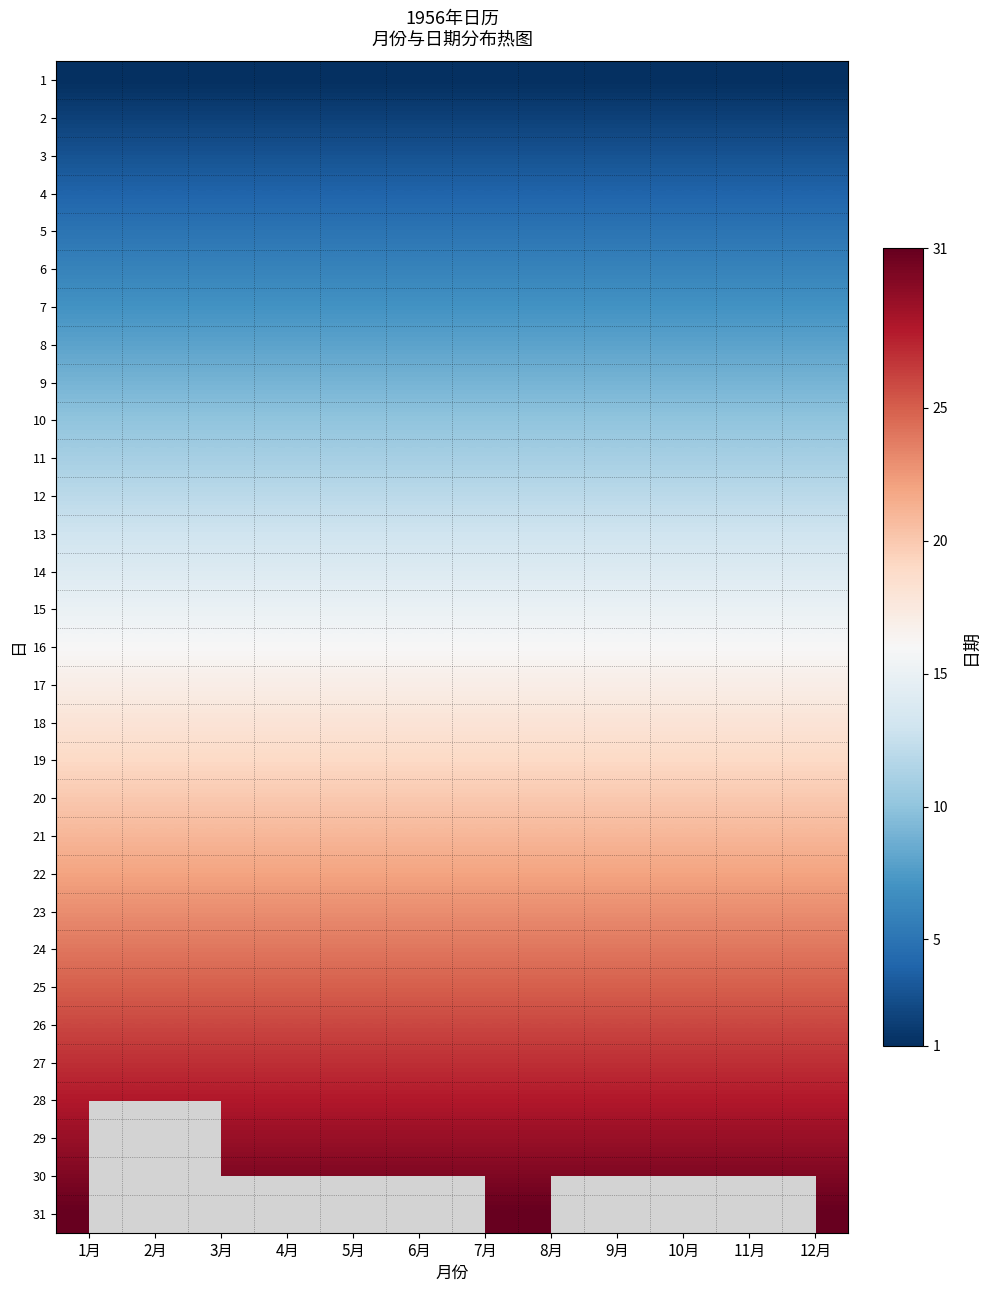

Reading left to right, transcribe all the data shown in this chart.

1: 1月=1	2月=1	3月=1	4月=1	5月=1	6月=1	7月=1	8月=1	9月=1	10月=1	11月=1	12月=1
2: 1月=2	2月=2	3月=2	4月=2	5月=2	6月=2	7月=2	8月=2	9月=2	10月=2	11月=2	12月=2
3: 1月=3	2月=3	3月=3	4月=3	5月=3	6月=3	7月=3	8月=3	9月=3	10月=3	11月=3	12月=3
4: 1月=4	2月=4	3月=4	4月=4	5月=4	6月=4	7月=4	8月=4	9月=4	10月=4	11月=4	12月=4
5: 1月=5	2月=5	3月=5	4月=5	5月=5	6月=5	7月=5	8月=5	9月=5	10月=5	11月=5	12月=5
6: 1月=6	2月=6	3月=6	4月=6	5月=6	6月=6	7月=6	8月=6	9月=6	10月=6	11月=6	12月=6
7: 1月=7	2月=7	3月=7	4月=7	5月=7	6月=7	7月=7	8月=7	9月=7	10月=7	11月=7	12月=7
8: 1月=8	2月=8	3月=8	4月=8	5月=8	6月=8	7月=8	8月=8	9月=8	10月=8	11月=8	12月=8
9: 1月=9	2月=9	3月=9	4月=9	5月=9	6月=9	7月=9	8月=9	9月=9	10月=9	11月=9	12月=9
10: 1月=10	2月=10	3月=10	4月=10	5月=10	6月=10	7月=10	8月=10	9月=10	10月=10	11月=10	12月=10
11: 1月=11	2月=11	3月=11	4月=11	5月=11	6月=11	7月=11	8月=11	9月=11	10月=11	11月=11	12月=11
12: 1月=12	2月=12	3月=12	4月=12	5月=12	6月=12	7月=12	8月=12	9月=12	10月=12	11月=12	12月=12
13: 1月=13	2月=13	3月=13	4月=13	5月=13	6月=13	7月=13	8月=13	9月=13	10月=13	11月=13	12月=13
14: 1月=14	2月=14	3月=14	4月=14	5月=14	6月=14	7月=14	8月=14	9月=14	10月=14	11月=14	12月=14
15: 1月=15	2月=15	3月=15	4月=15	5月=15	6月=15	7月=15	8月=15	9月=15	10月=15	11月=15	12月=15
16: 1月=16	2月=16	3月=16	4月=16	5月=16	6月=16	7月=16	8月=16	9月=16	10月=16	11月=16	12月=16
17: 1月=17	2月=17	3月=17	4月=17	5月=17	6月=17	7月=17	8月=17	9月=17	10月=17	11月=17	12月=17
18: 1月=18	2月=18	3月=18	4月=18	5月=18	6月=18	7月=18	8月=18	9月=18	10月=18	11月=18	12月=18
19: 1月=19	2月=19	3月=19	4月=19	5月=19	6月=19	7月=19	8月=19	9月=19	10月=19	11月=19	12月=19
20: 1月=20	2月=20	3月=20	4月=20	5月=20	6月=20	7月=20	8月=20	9月=20	10月=20	11月=20	12月=20
21: 1月=21	2月=21	3月=21	4月=21	5月=21	6月=21	7月=21	8月=21	9月=21	10月=21	11月=21	12月=21
22: 1月=22	2月=22	3月=22	4月=22	5月=22	6月=22	7月=22	8月=22	9月=22	10月=22	11月=22	12月=22
23: 1月=23	2月=23	3月=23	4月=23	5月=23	6月=23	7月=23	8月=23	9月=23	10月=23	11月=23	12月=23
24: 1月=24	2月=24	3月=24	4月=24	5月=24	6月=24	7月=24	8月=24	9月=24	10月=24	11月=24	12月=24
25: 1月=25	2月=25	3月=25	4月=25	5月=25	6月=25	7月=25	8月=25	9月=25	10月=25	11月=25	12月=25
26: 1月=26	2月=26	3月=26	4月=26	5月=26	6月=26	7月=26	8月=26	9月=26	10月=26	11月=26	12月=26
27: 1月=27	2月=27	3月=27	4月=27	5月=27	6月=27	7月=27	8月=27	9月=27	10月=27	11月=27	12月=27
28: 1月=28	2月=28	3月=28	4月=28	5月=28	6月=28	7月=28	8月=28	9月=28	10月=28	11月=28	12月=28
29: 1月=29	2月=0	3月=29	4月=29	5月=29	6月=29	7月=29	8月=29	9月=29	10月=29	11月=29	12月=29
30: 1月=30	2月=0	3月=30	4月=30	5月=30	6月=30	7月=30	8月=30	9月=30	10月=30	11月=30	12月=30
31: 1月=31	2月=0	3月=31	4月=0	5月=31	6月=0	7月=31	8月=31	9月=0	10月=31	11月=0	12月=31